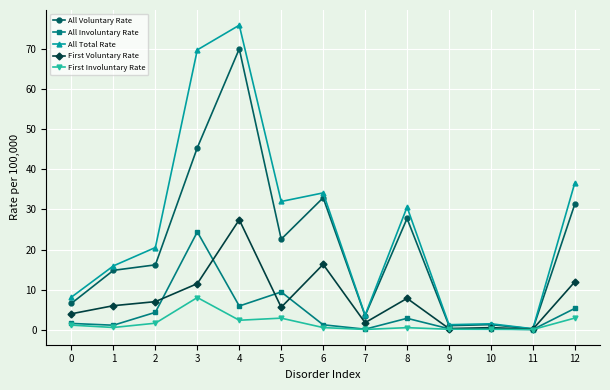

How many lines are shown in the chart?

5